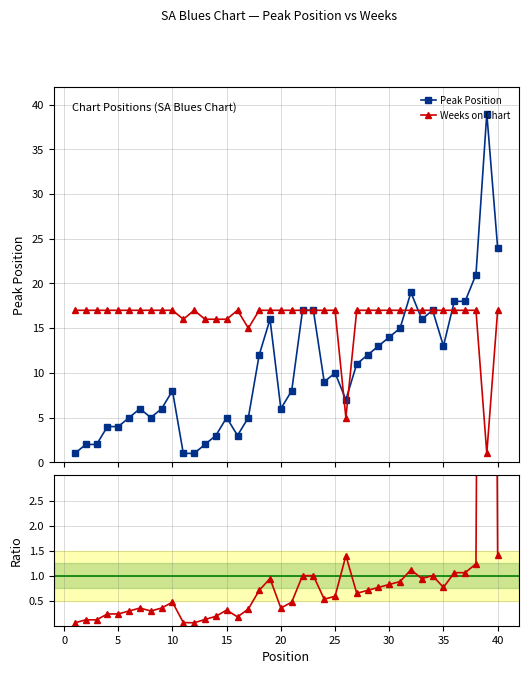

At which label does Peak / Weeks ratio reach its peak?

38